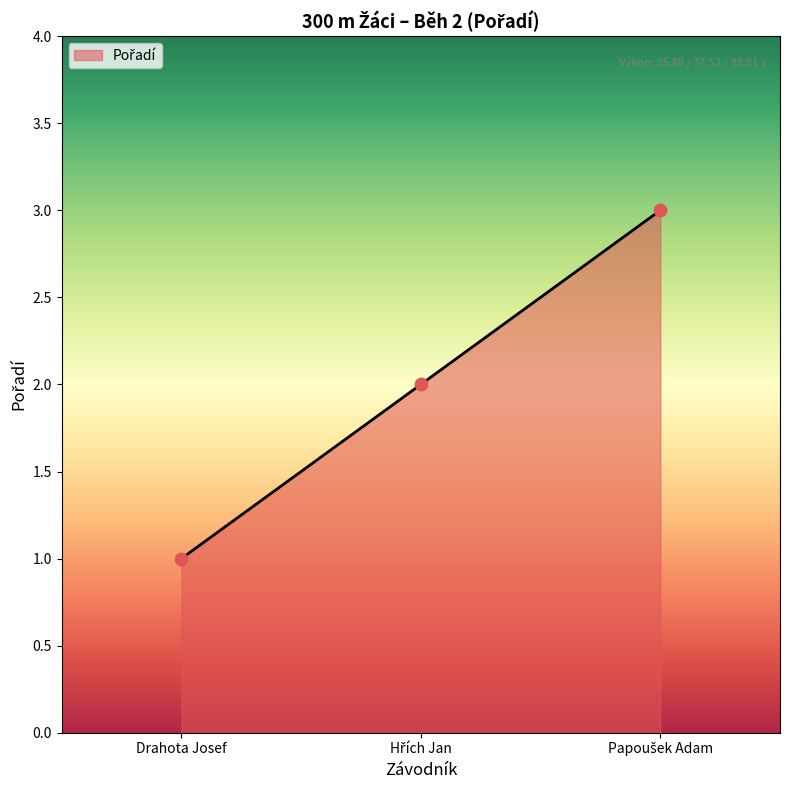

What position from the right is Drahota Josef?

3